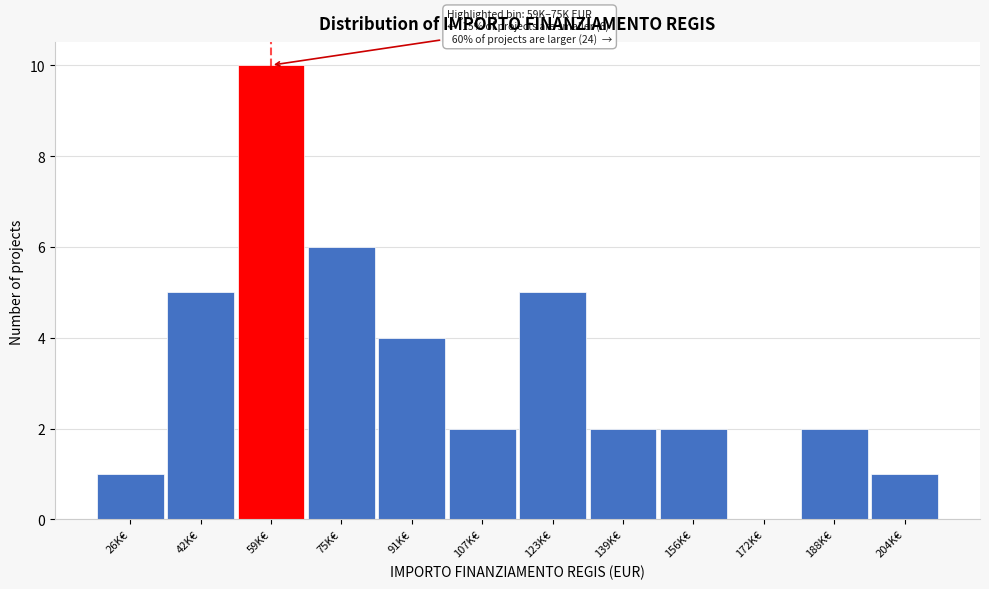

Reading left to right, list all the values displayed in this chart.

26K€=1	42K€=5	59K€=10	75K€=6	91K€=4	107K€=2	123K€=5	139K€=2	156K€=2	172K€=0	188K€=2	204K€=1